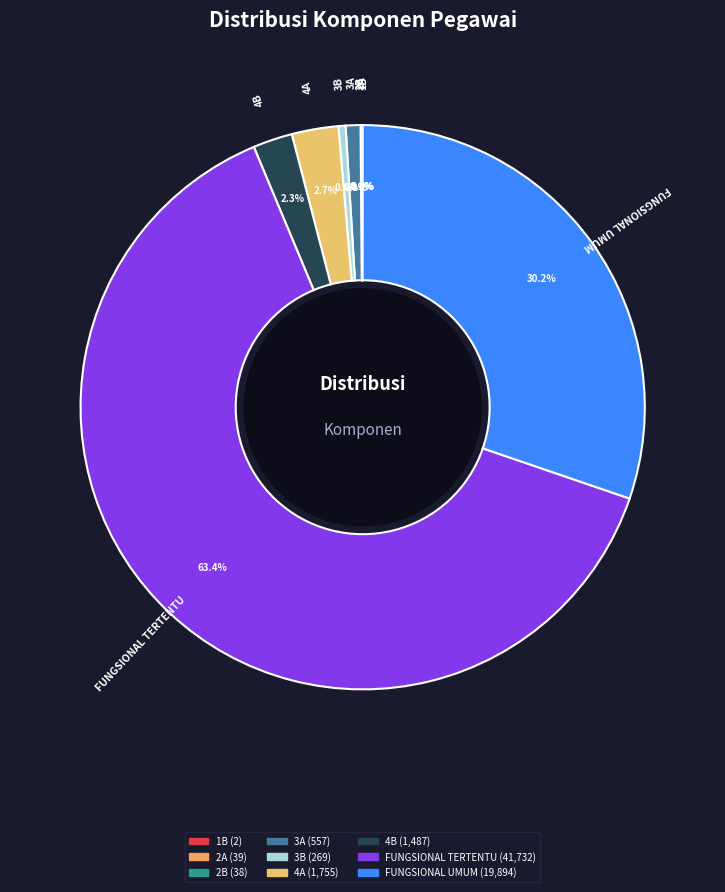

To the nearest percent, what is the difference between the largest and smallest slice percentages?

63%